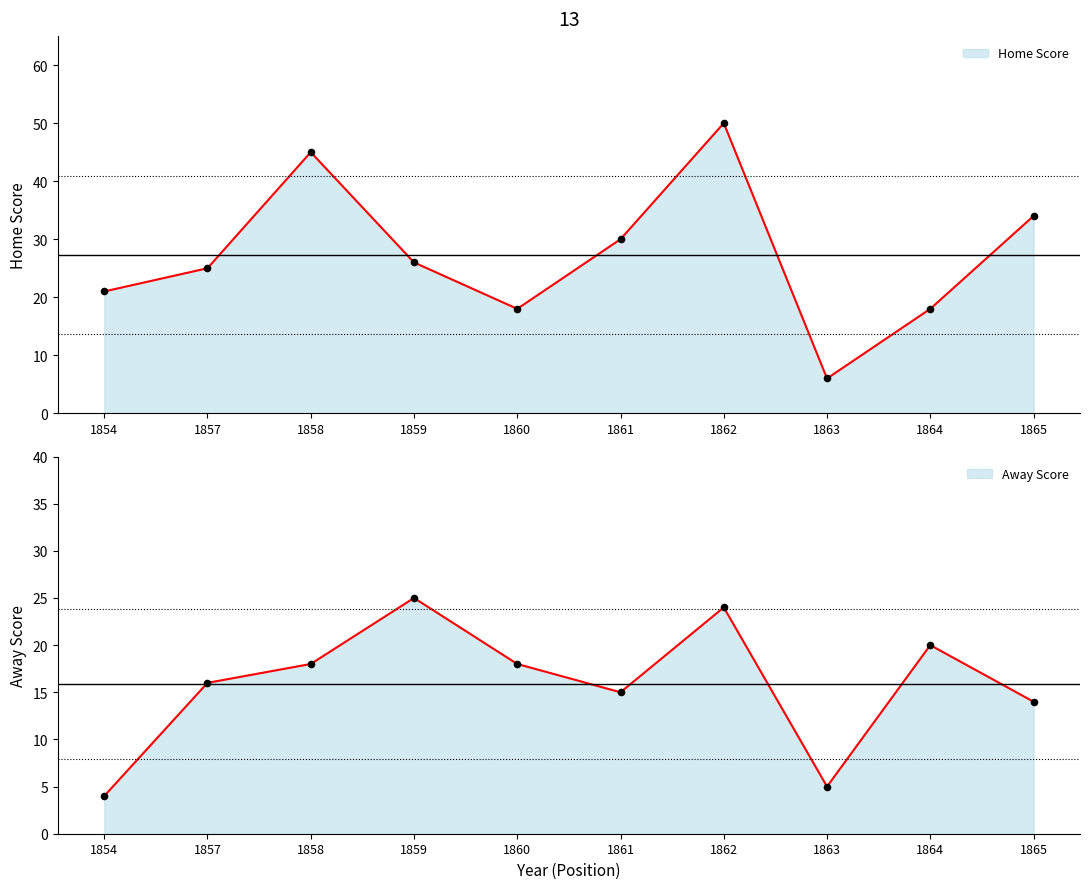

At which category is the sum across all series the highest?

1862